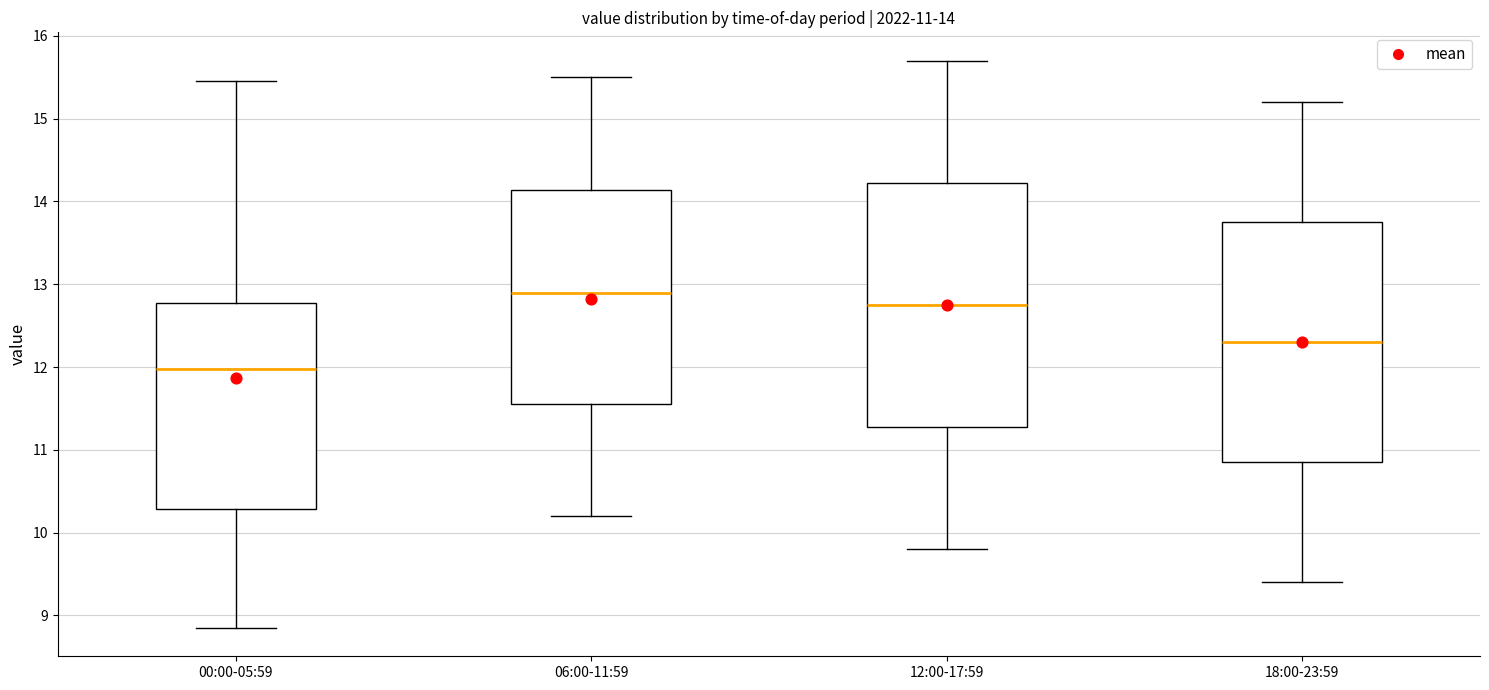

Which box has the lowest median line?

00:00-05:59